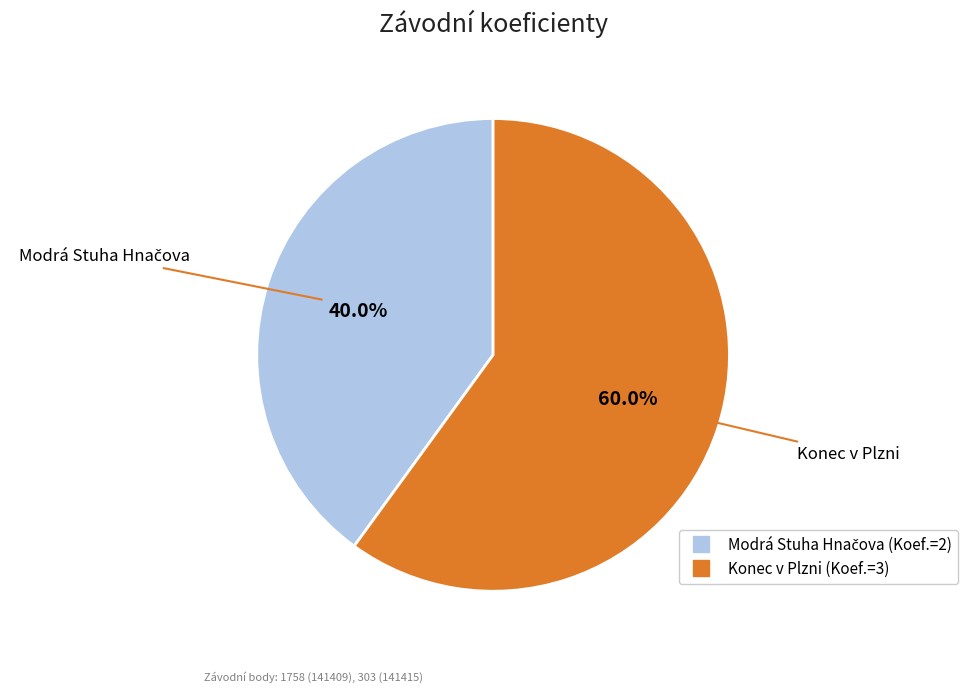

Is there any slice that represents more than half of the pie?

Yes